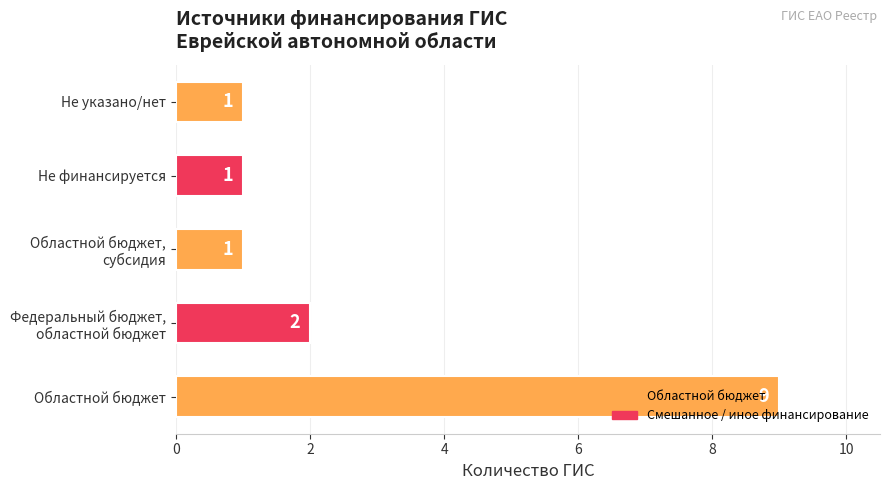

Approximately how many times larger is the value at Не указано/нет compared to Не финансируется?

1.0